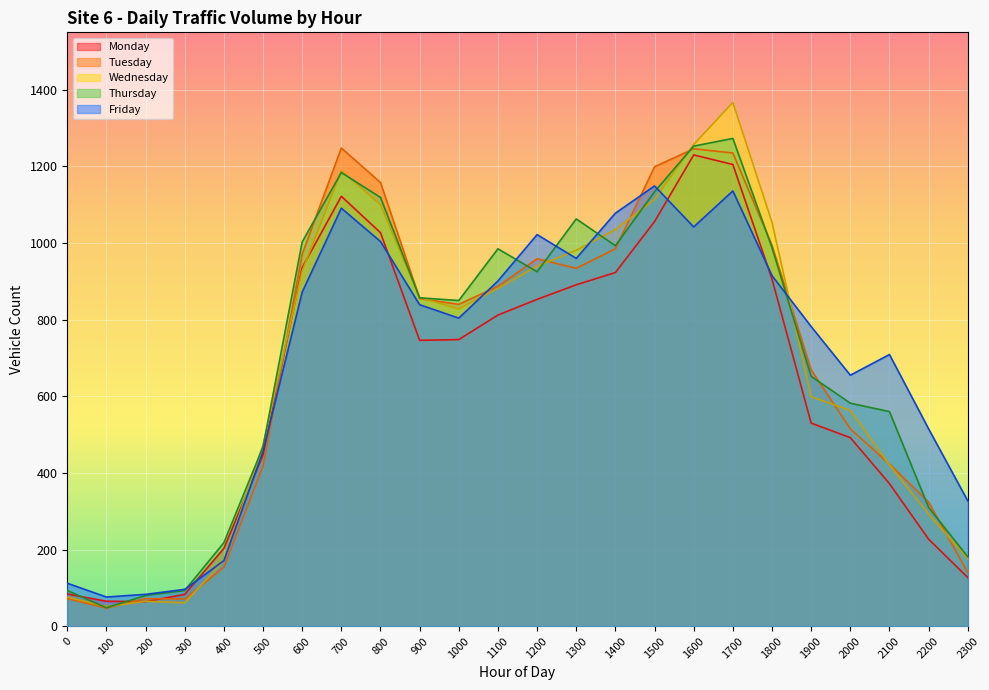

At which label does Monday reach its minimum?

200